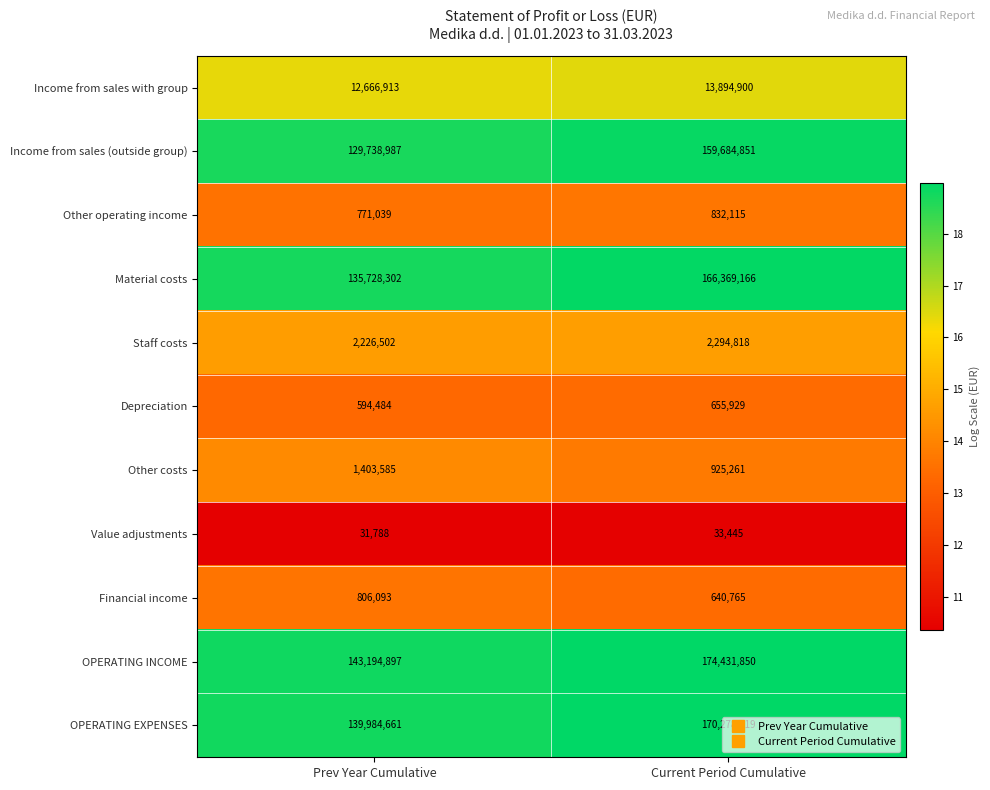

What is the minimum value shown in the chart?

31788